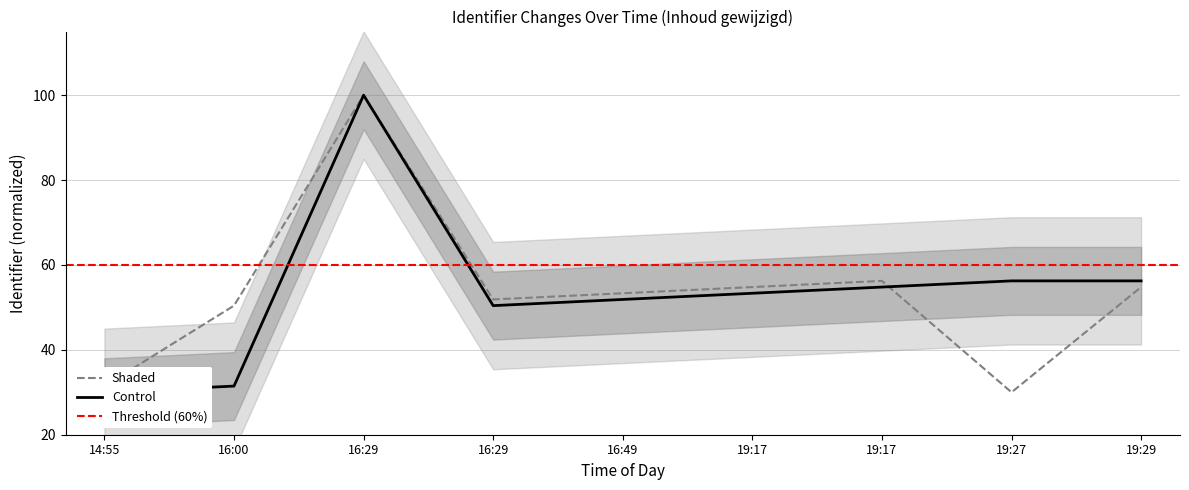

How many points are lower than both their immediate neighbors (excluding endpoints)?

1